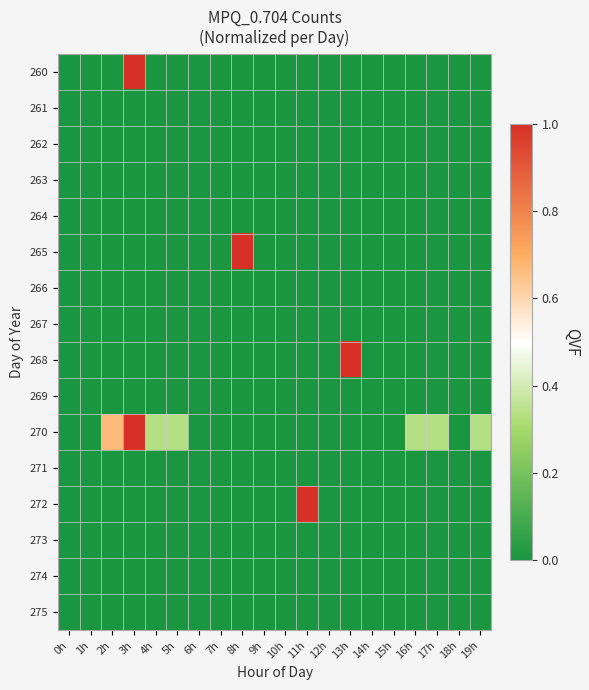

How many series are shown in this chart?

16